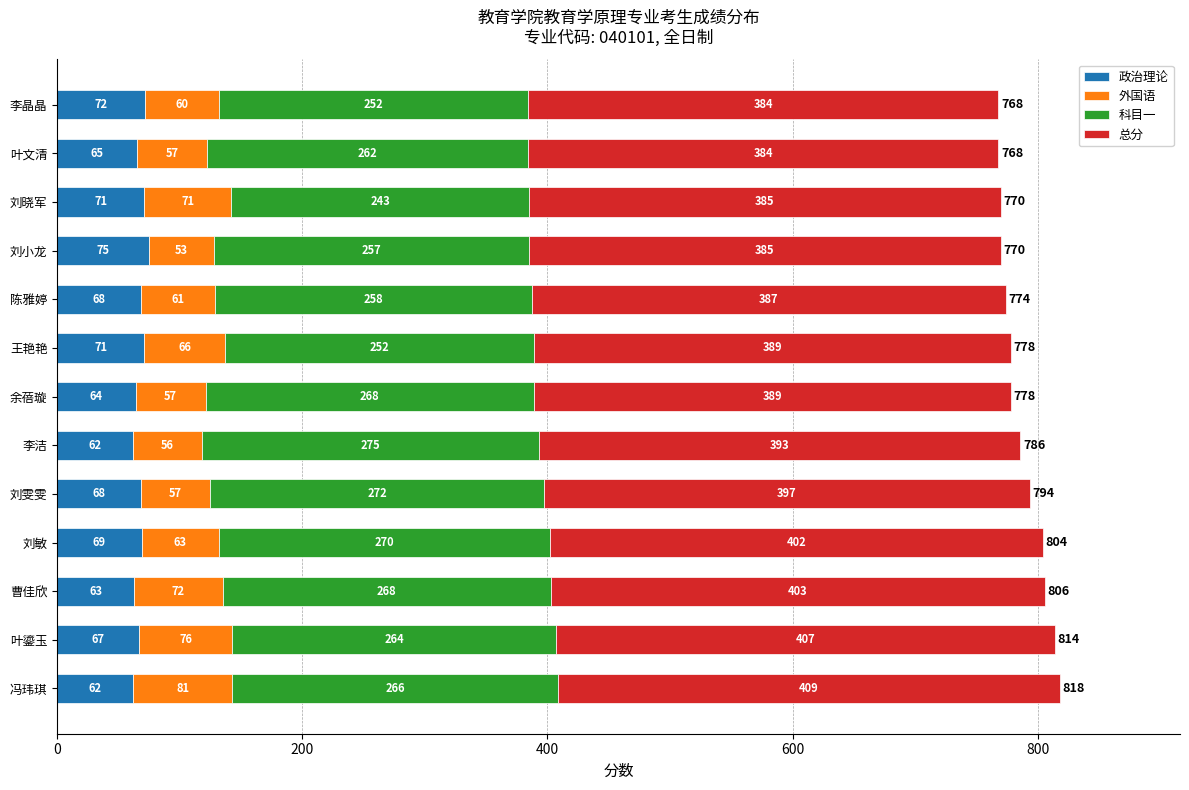

At which category is the sum across all series the highest?

冯玮琪